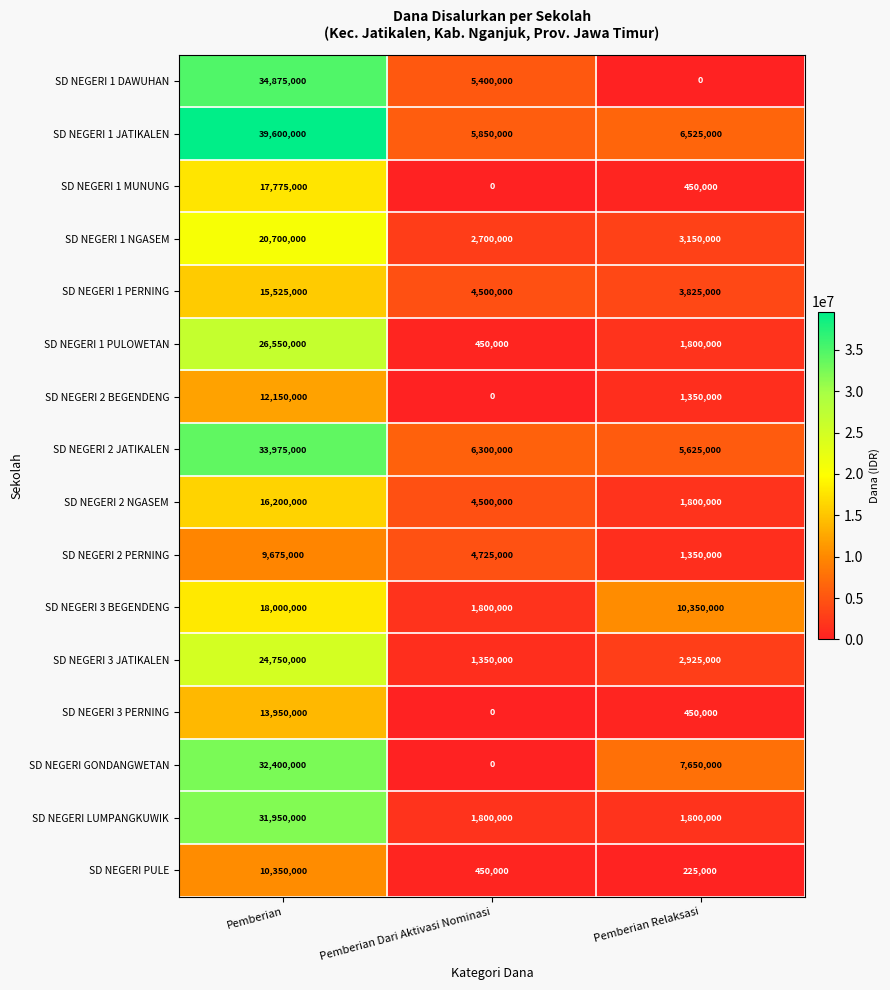

Which series has the widest spread of values?

SD NEGERI 1 DAWUHAN